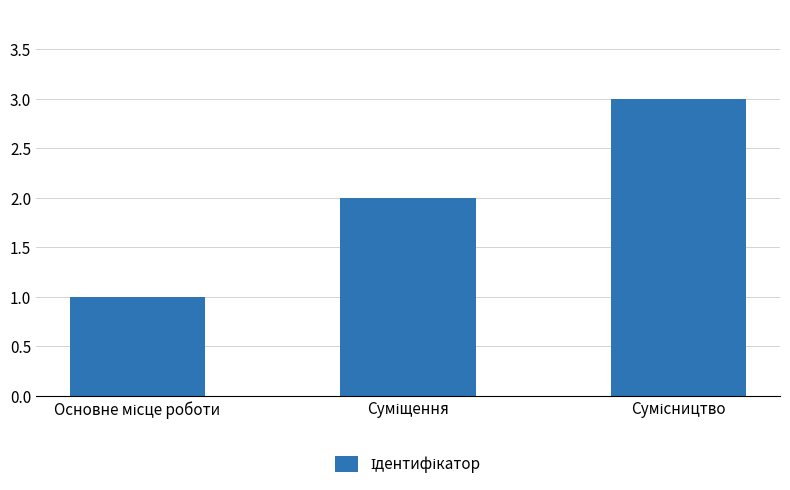

What is the maximum value shown in the chart?

3